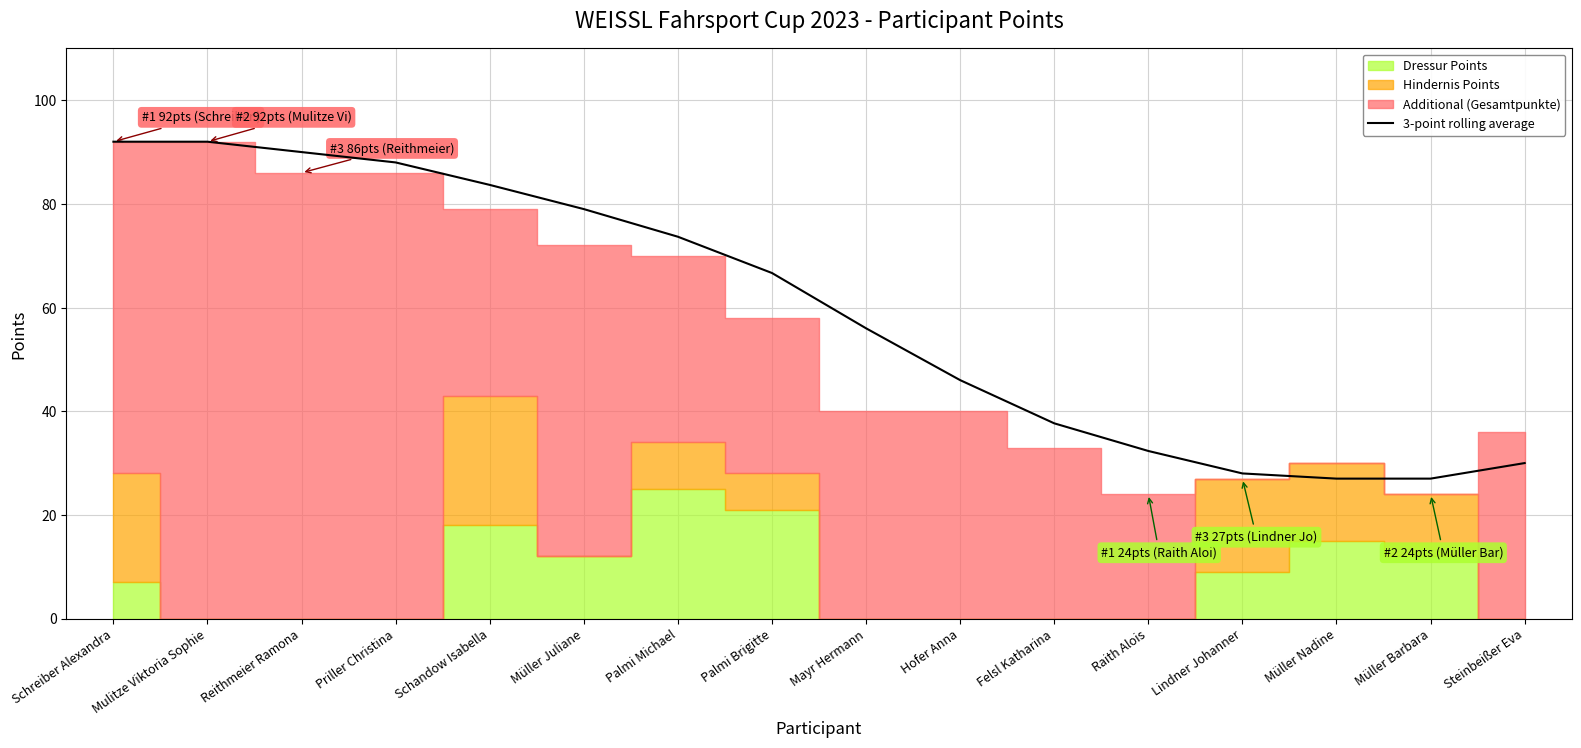

Reading left to right, transcribe all the data shown in this chart.

92.0	92.0	90.0	88.0	83.7	79.0	73.7	66.7	56.0	46.0	37.7	32.3	28.0	27.0	27.0	30.0